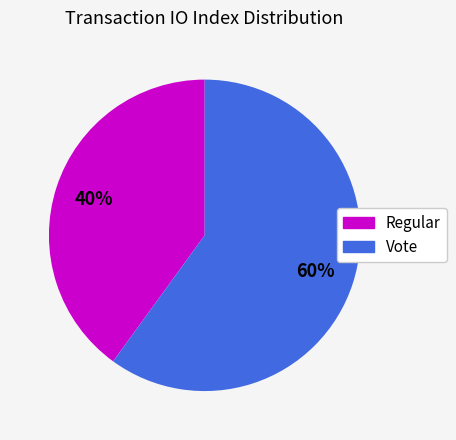

Combined, do Regular and Vote account for over 50%?

Yes